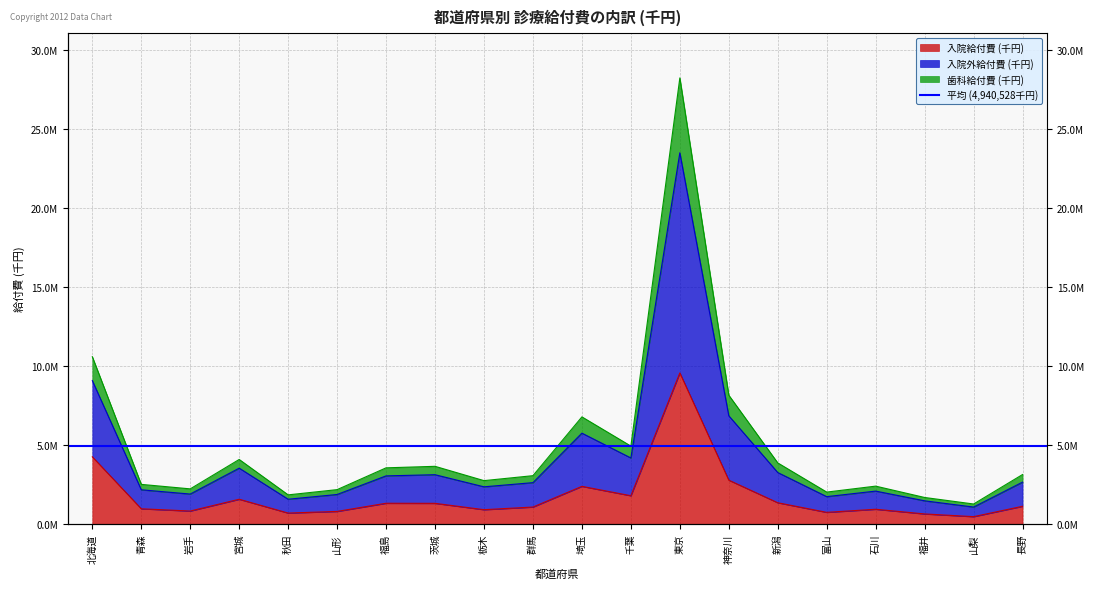

How many lines are shown in the chart?

3